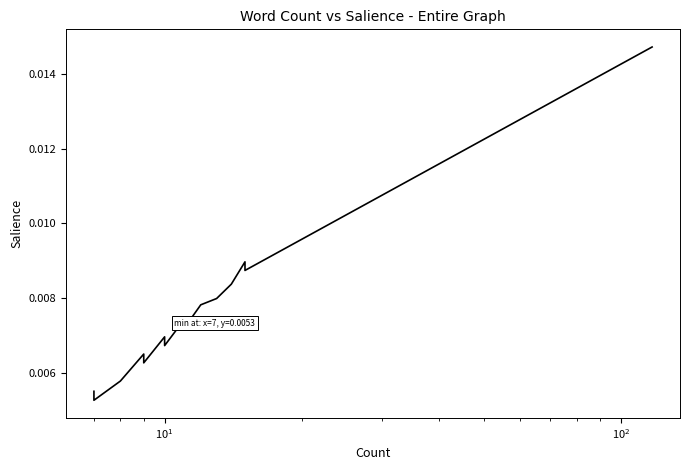

How many data points does each series have?

32